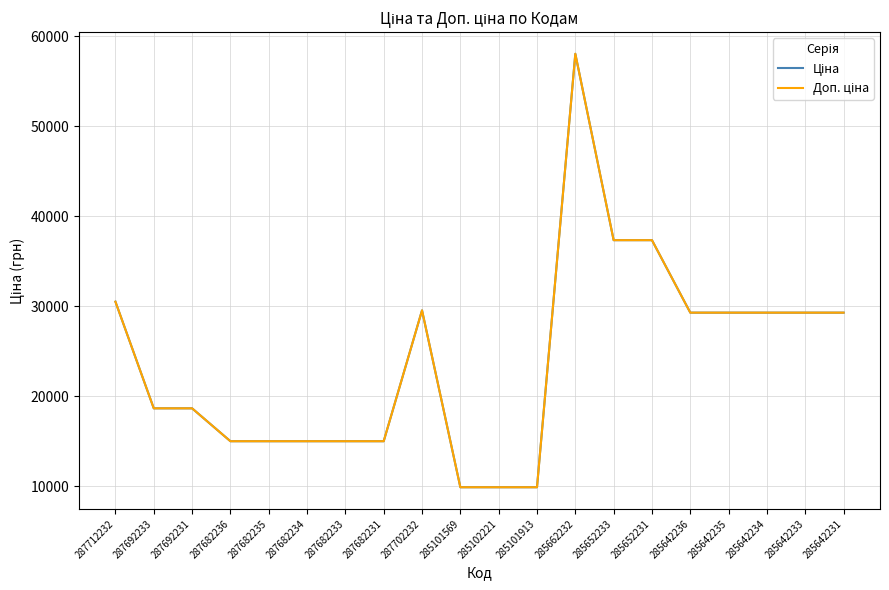

Does the chart display data point markers on the line(s)?

No